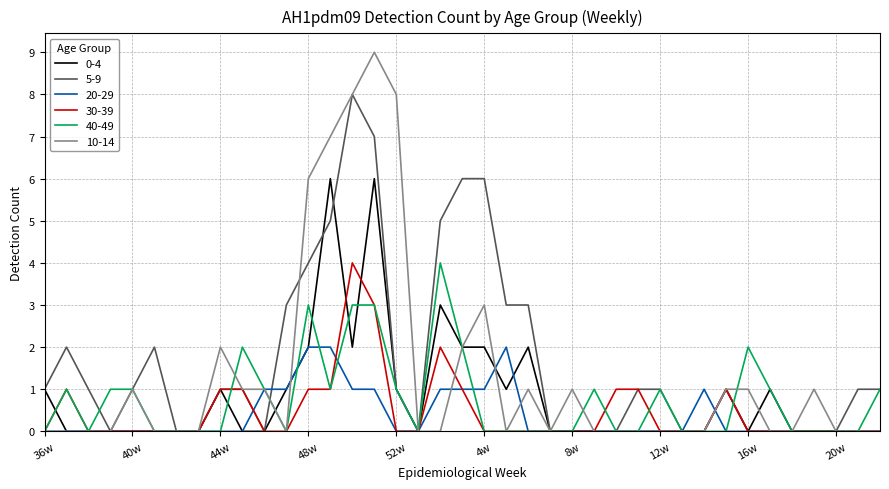

How many lines are shown in the chart?

6